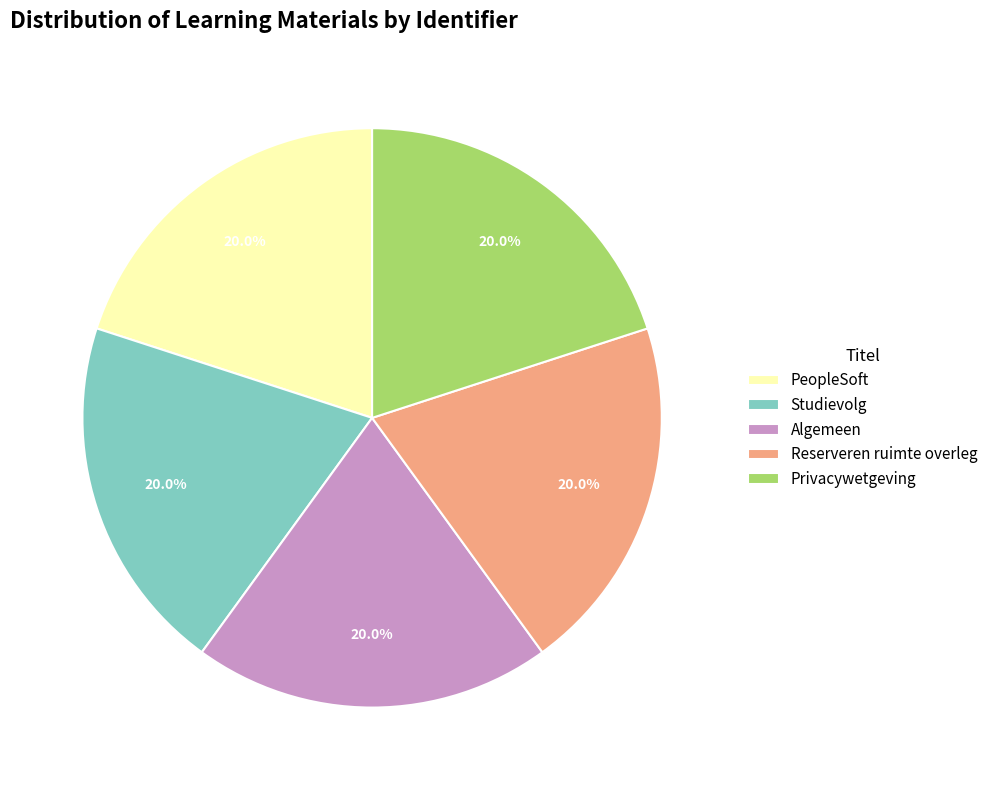

How much of the chart is everything except Studievolg?

80.0%